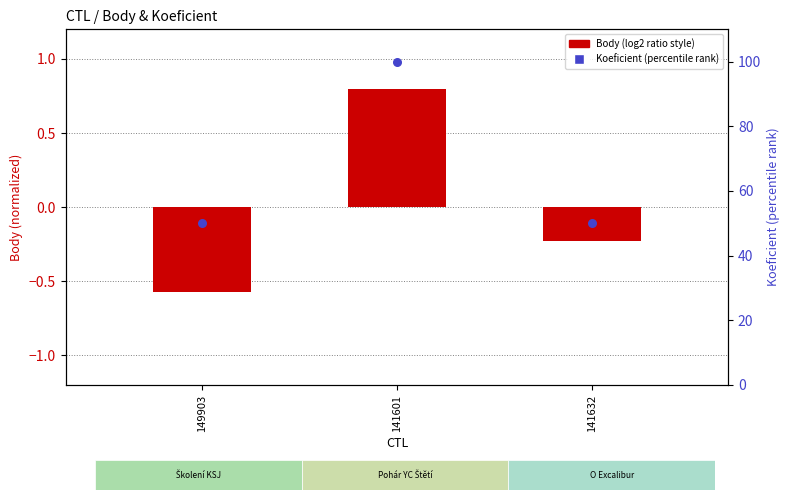

At how many categories does at least one series exceed 30?

3